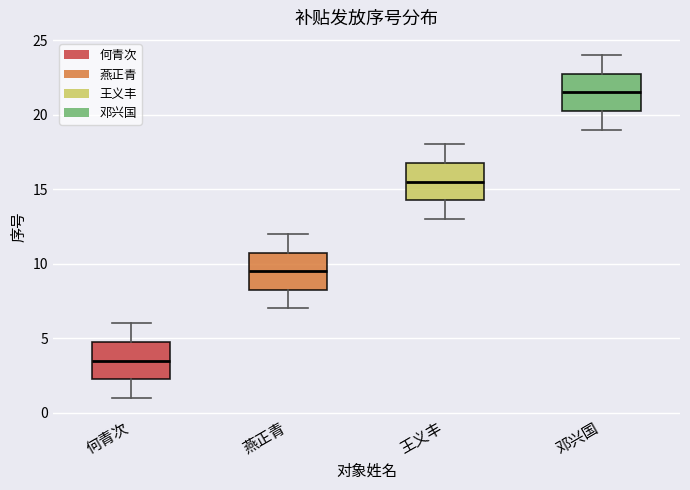

Reading left to right, transcribe this box plot: for each box, give where its median line is, the range the box spans, and where its two whiskers end, as read against the y-axis. The values are not printed on the chart, so give them approximately, as read against the axis.

何青次: median 3.5, box 2.5 to 5.0, whiskers 1.0 to 6.0
燕正青: median 9.5, box 8.5 to 11.0, whiskers 7.0 to 12.0
王义丰: median 15.5, box 14.5 to 17.0, whiskers 13.0 to 18.0
邓兴国: median 21.5, box 20.5 to 23.0, whiskers 19.0 to 24.0